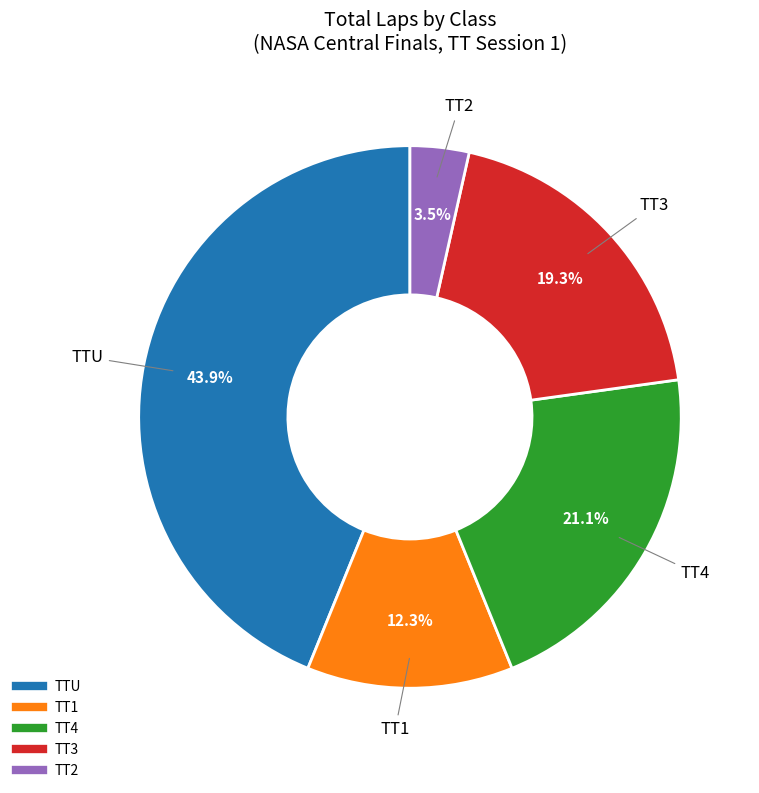

Rank the categories by value from highest to lowest.

TTU, TT4, TT3, TT1, TT2